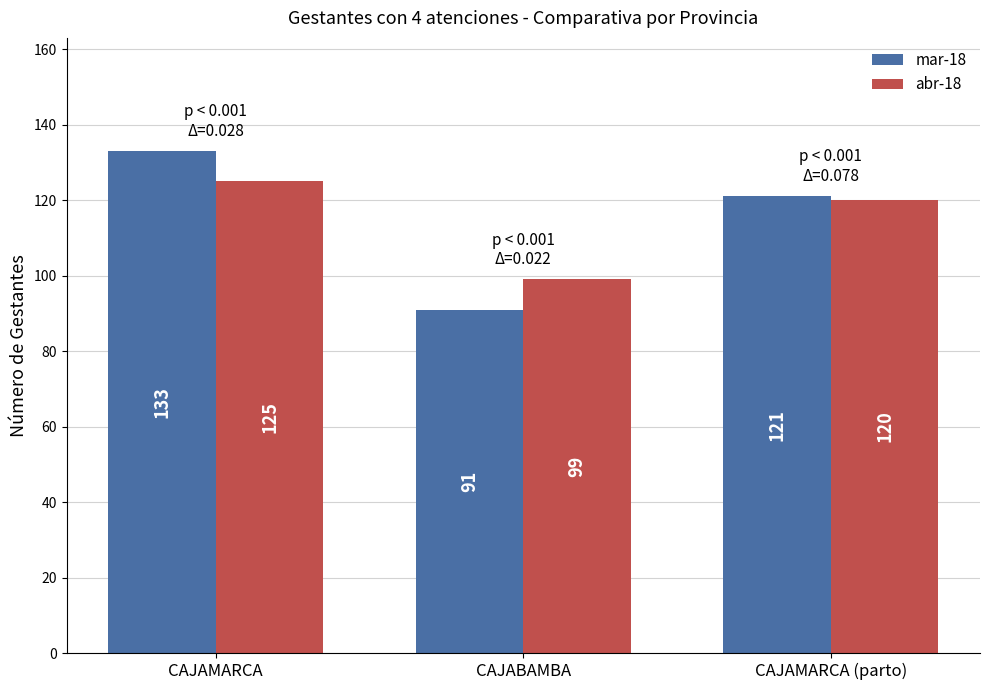

List the series in order of their peak value, highest first.

mar-18, abr-18